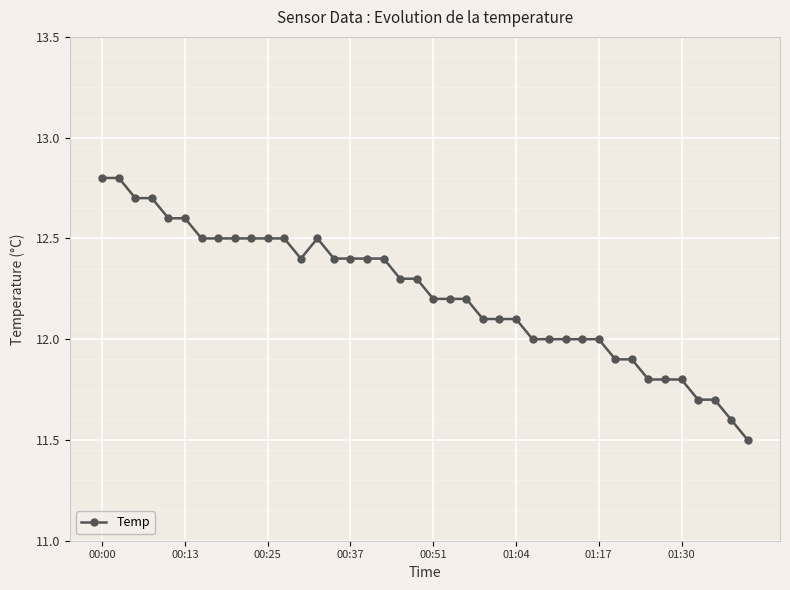

What is the maximum value shown in the chart?

12.8